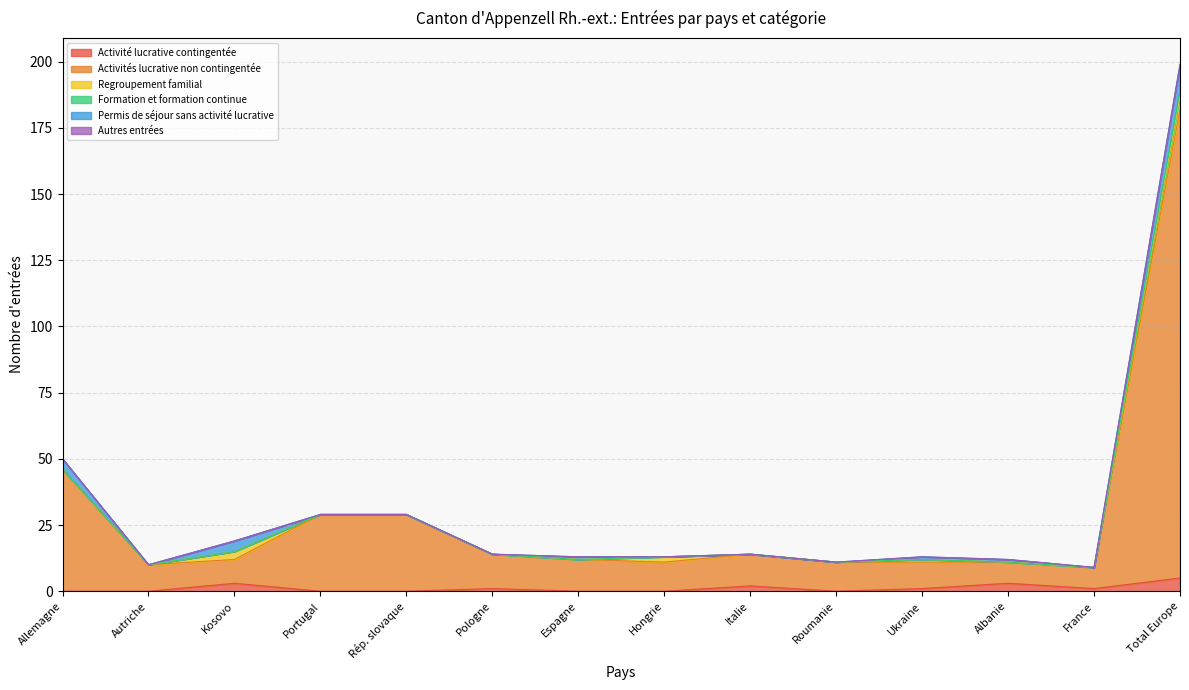

How many distinct data groups are displayed?

6